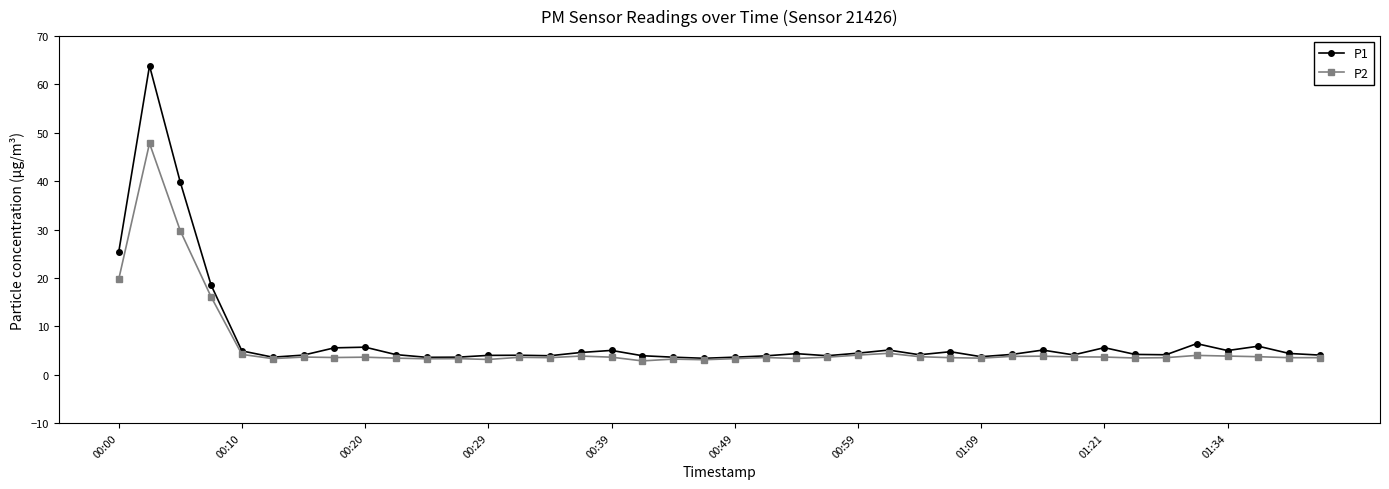

Which series has the widest spread of values?

P1